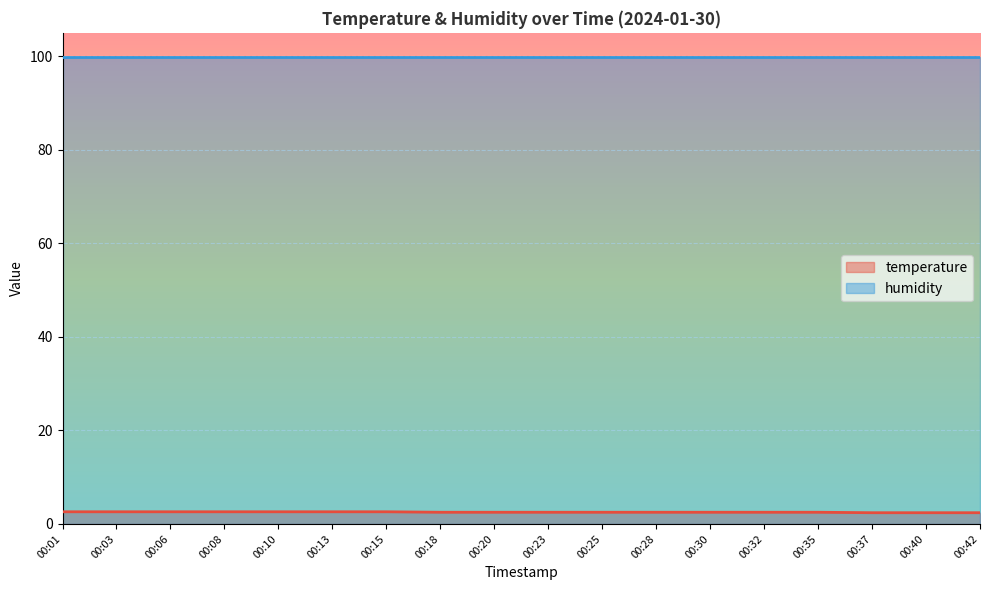

List the labels in order of value, smallest first.

00:37, 00:40, 00:42, 00:18, 00:20, 00:23, 00:25, 00:28, 00:30, 00:32, 00:35, 00:01, 00:03, 00:06, 00:08, 00:10, 00:13, 00:15